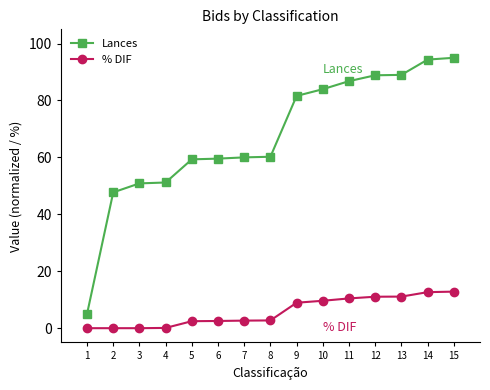

True or false: Lances and % DIF cross at least once.

False